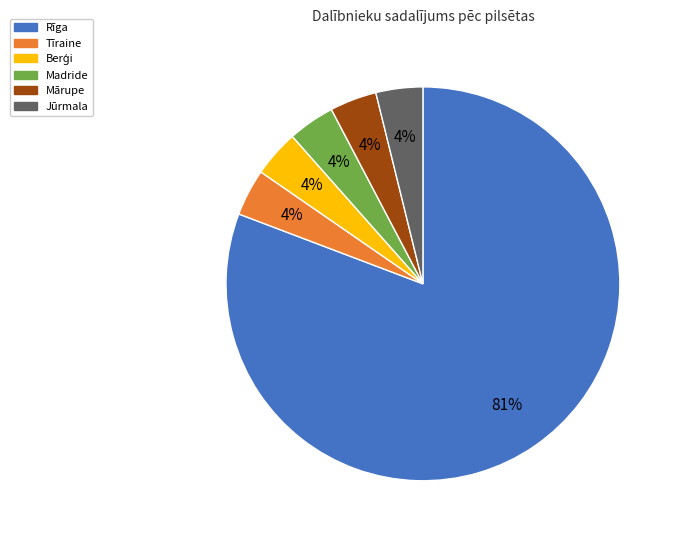

To the nearest percent, what is the average slice percentage?

17%